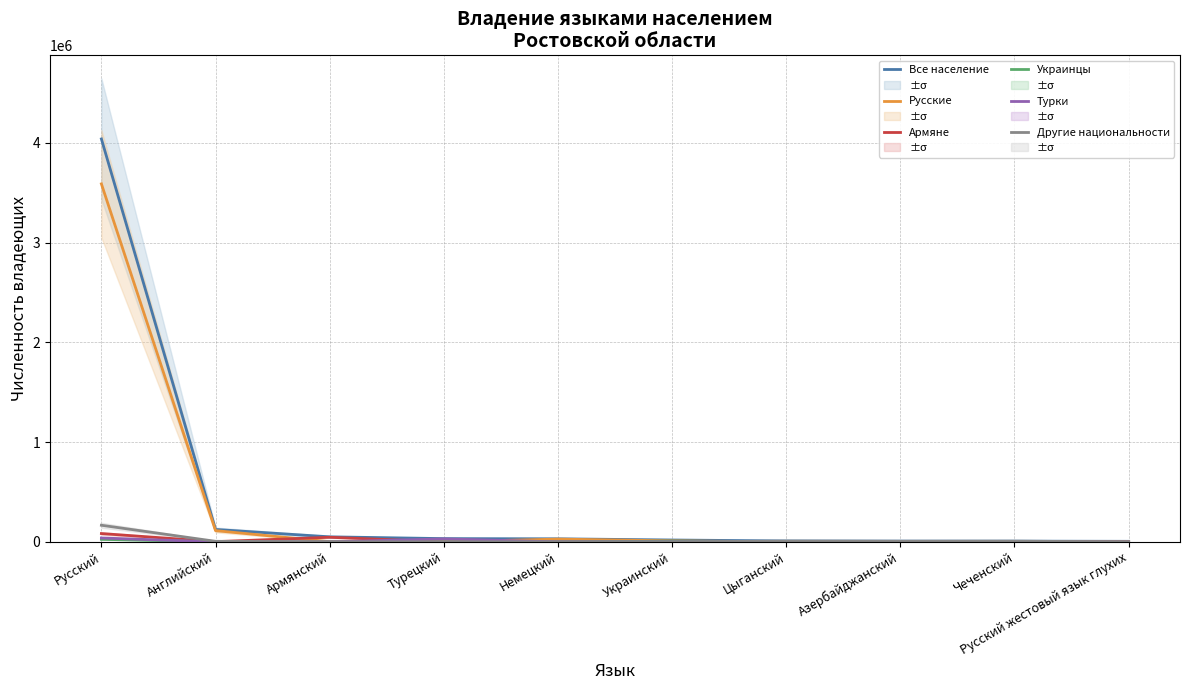

How many times do Турки and Украинцы cross each other?

5